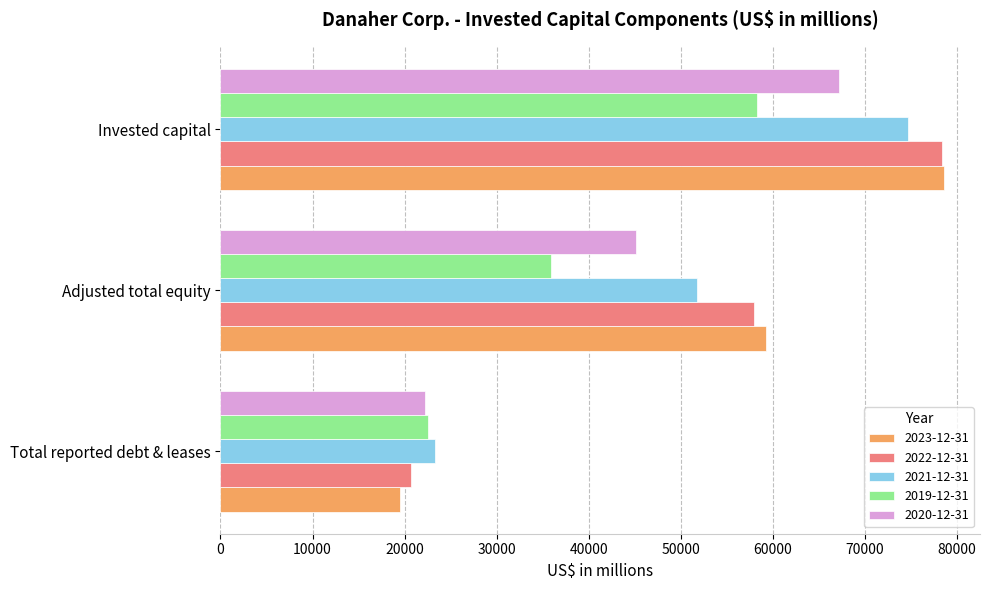

How many data points in 2020-12-31 are less than 45148?

1